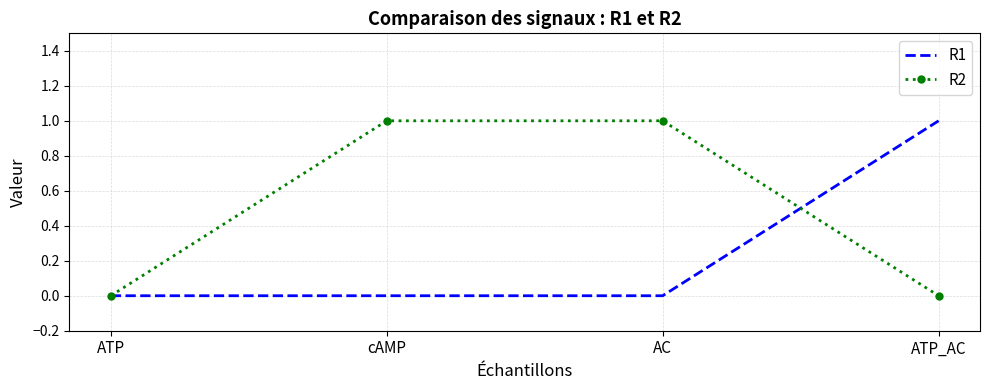

The R1 series shows 0 at cAMP. True or false?

True